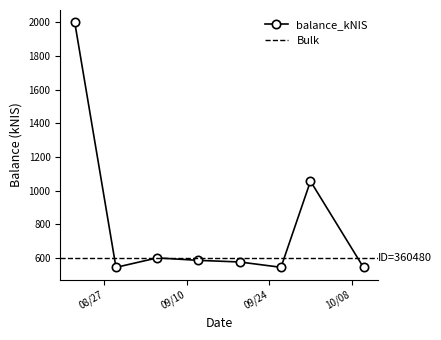

The value at 2024-10-10 is 544.2. True or false?

True